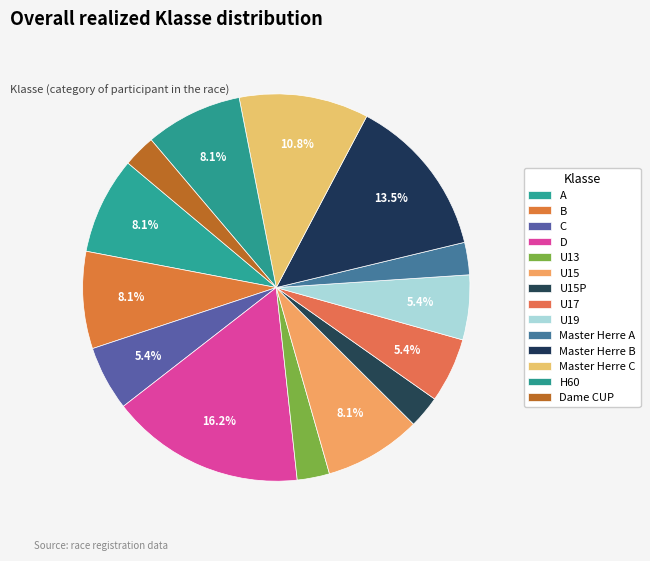

Does any single category account for the majority?

No